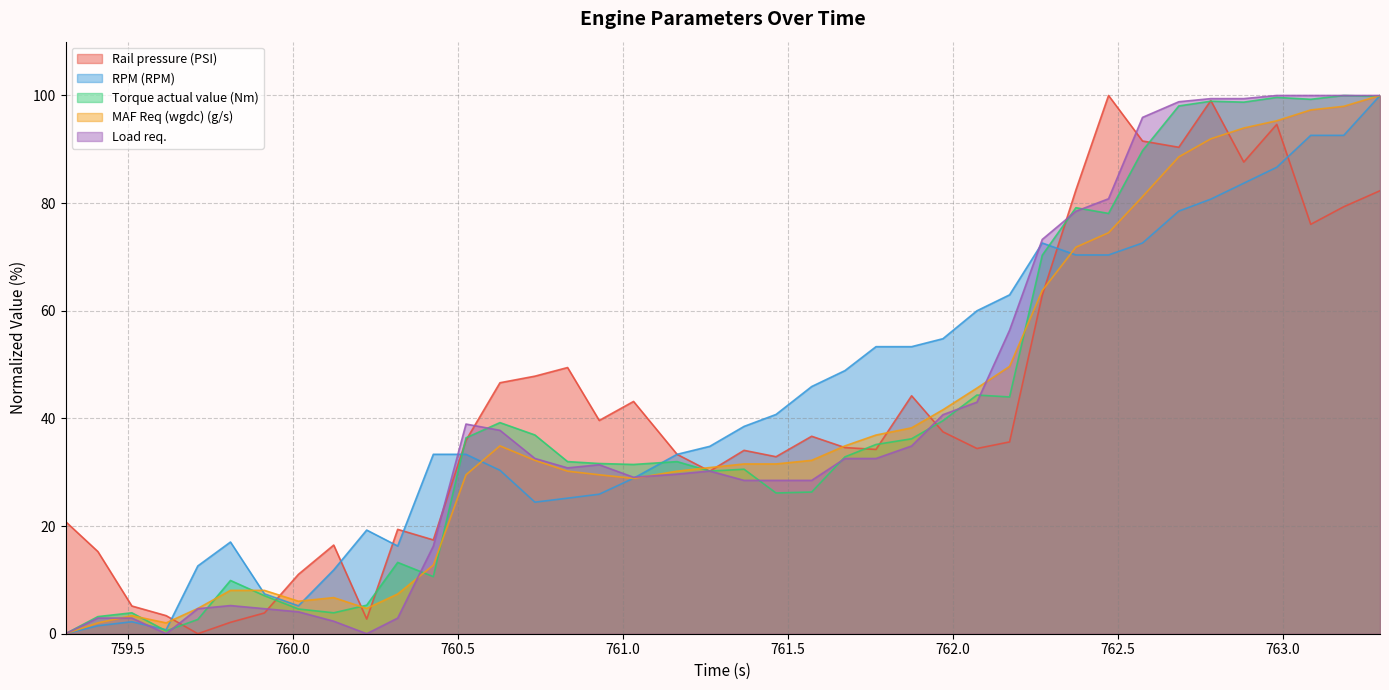

Does the chart display data point markers on the line(s)?

No